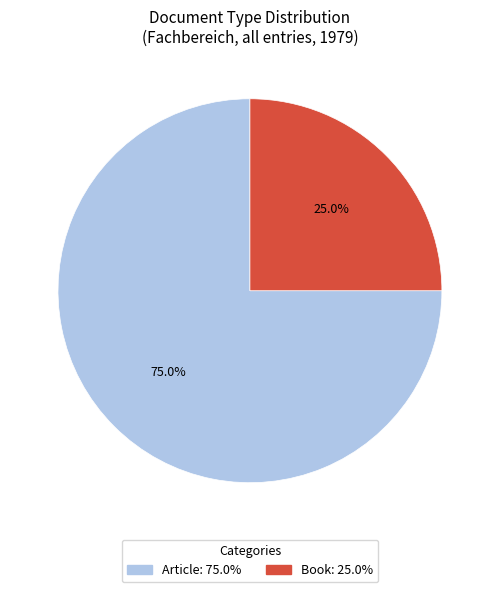

What is the total percentage of Article and Book?

100.0%